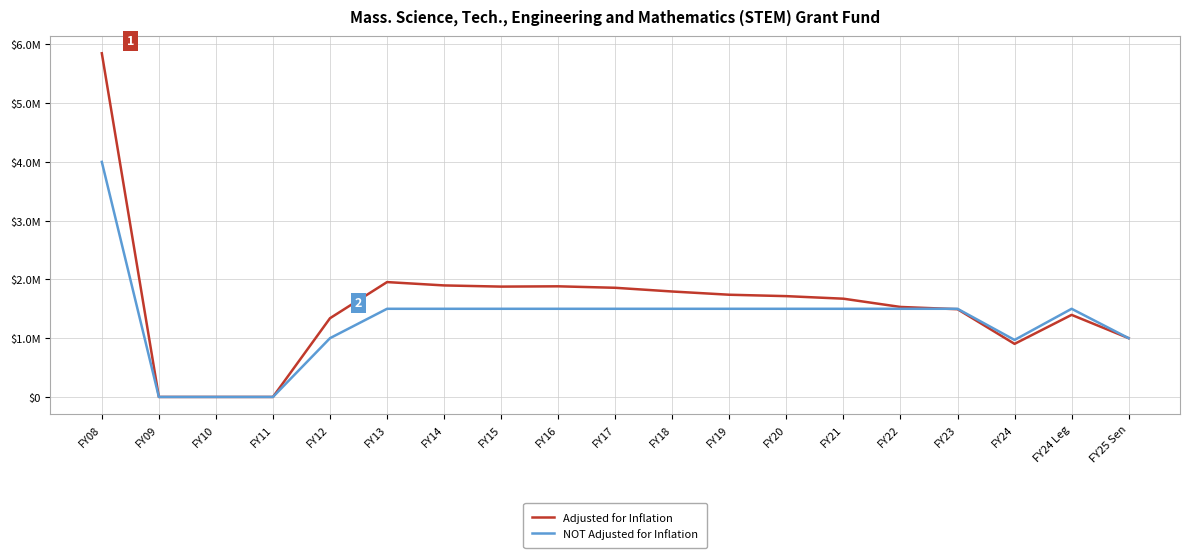

Does the chart have visible grid lines?

Yes